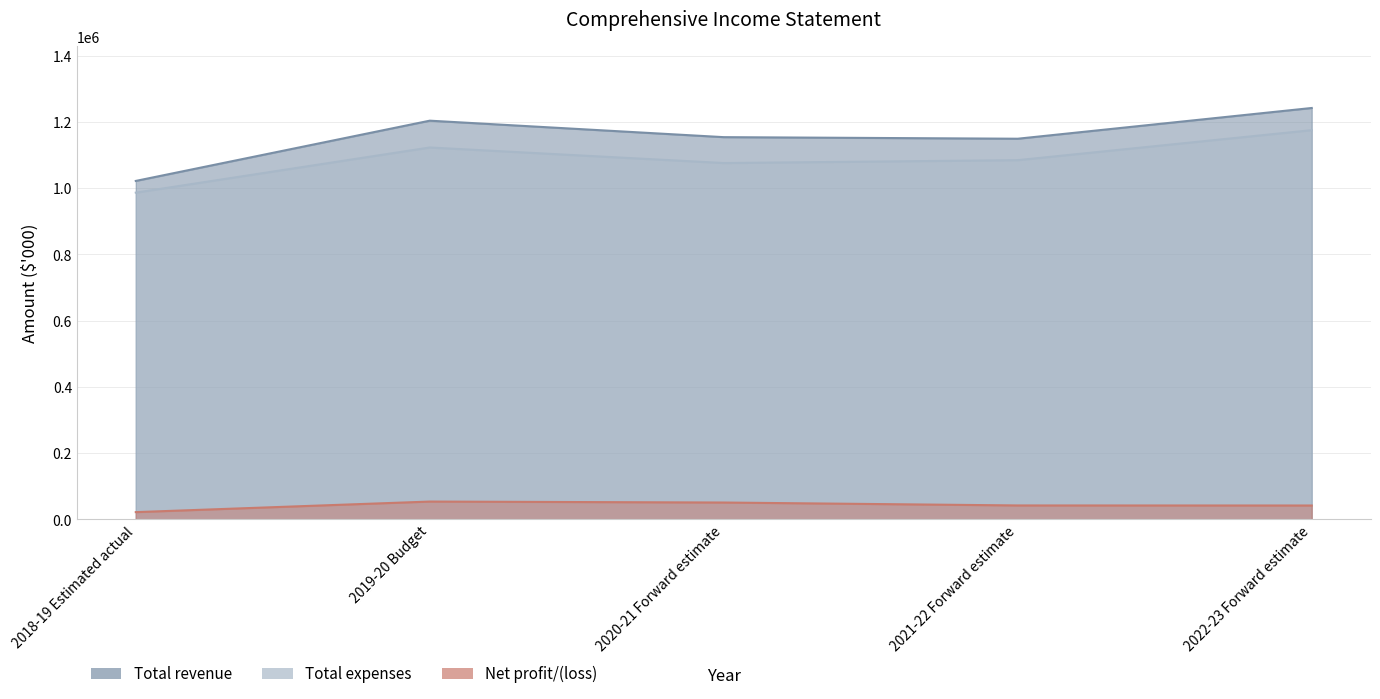

The Total expenses series shows 271810 at 2019-20 Budget. True or false?

False